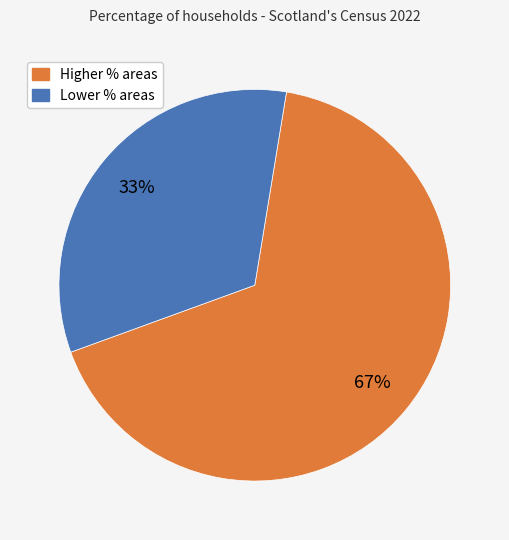

To the nearest percent, what is the difference between the largest and smallest slice percentages?

34%